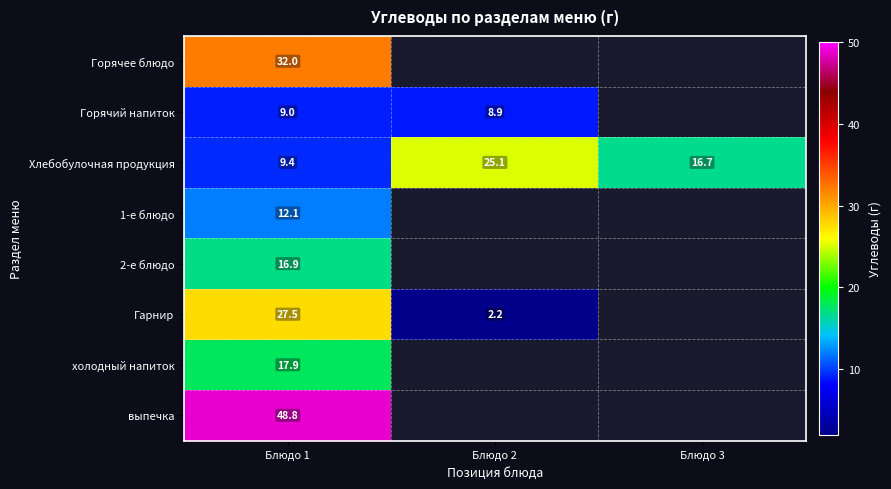

At Блюдо 1, list the series in order from largest to smallest.

выпечка, Горячее блюдо, Гарнир, холодный напиток, 2-е блюдо, 1-е блюдо, Хлебобулочная продукция, Горячий напиток